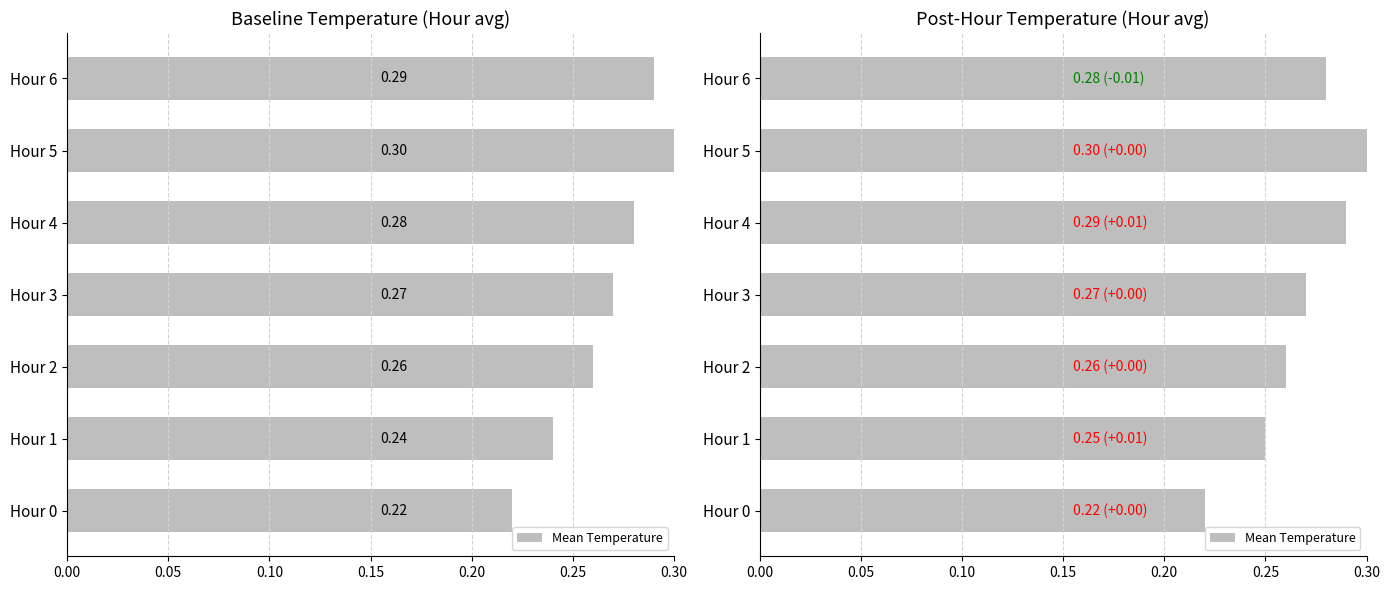

True or false: the data shows 0.3 at Hour 3.

True